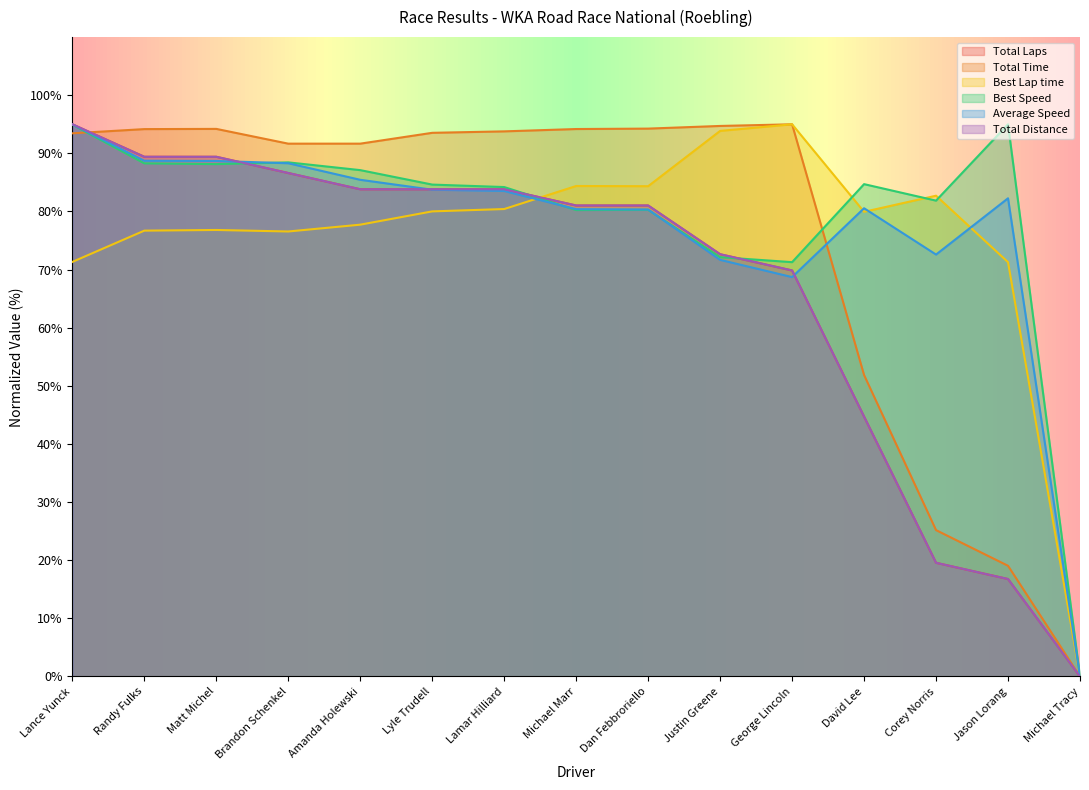

What is the value of the Total Distance point at the 1st from the left?

95.0